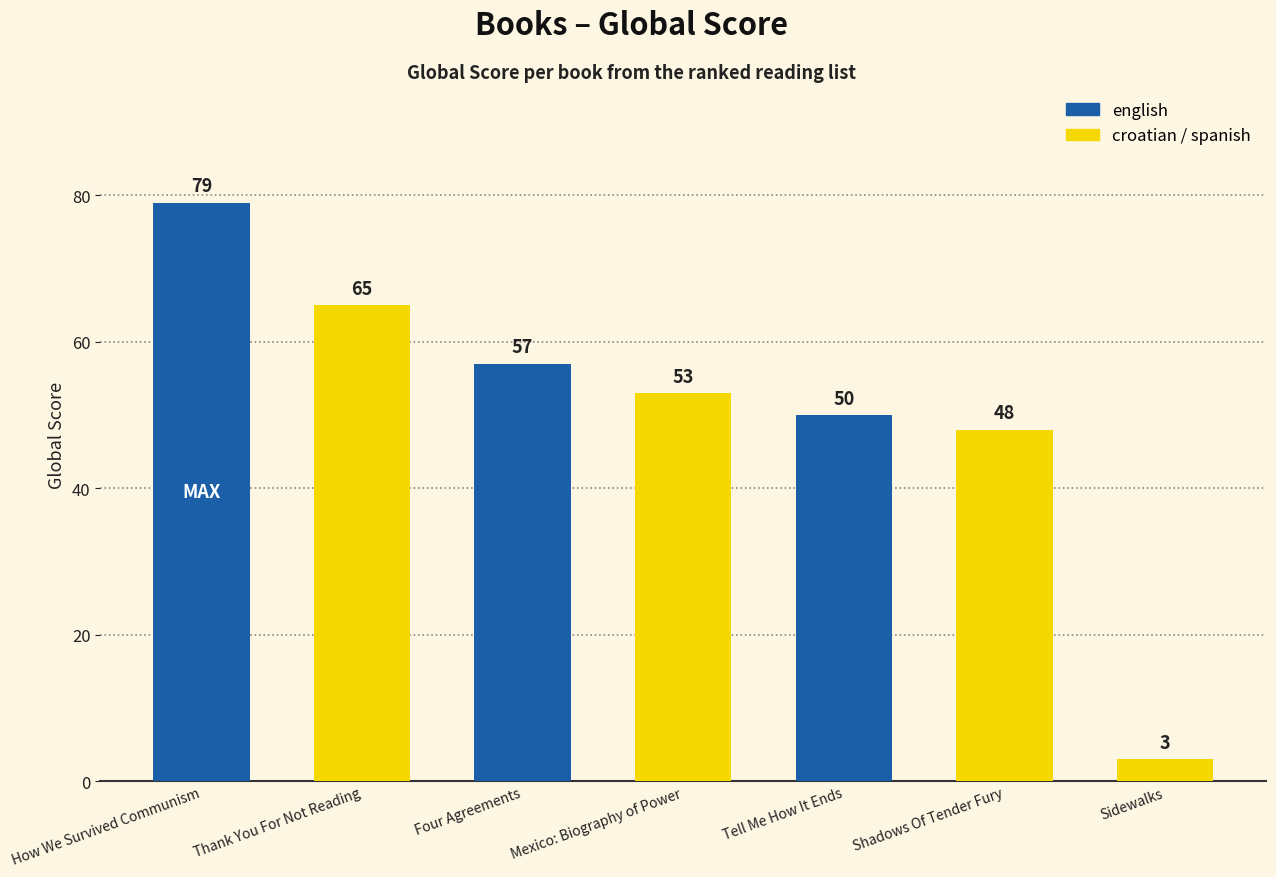

What is the average value?

51